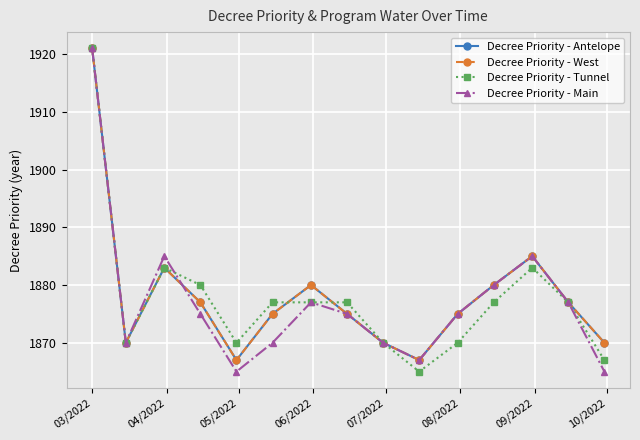

Between which two adjacent categories do Decree Priority - Antelope and Decree Priority - Main first intersect?

05/2022 and 06/2022